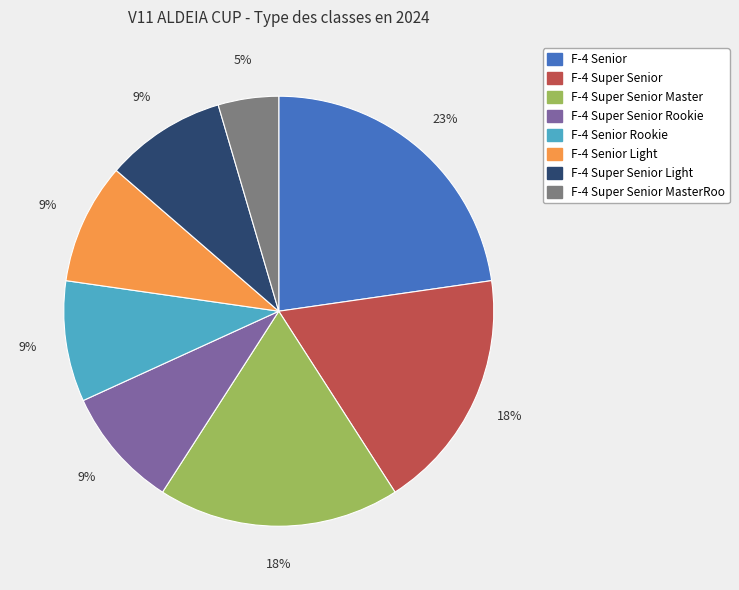

To the nearest percent, what is the difference between the largest and smallest slice percentages?

18%